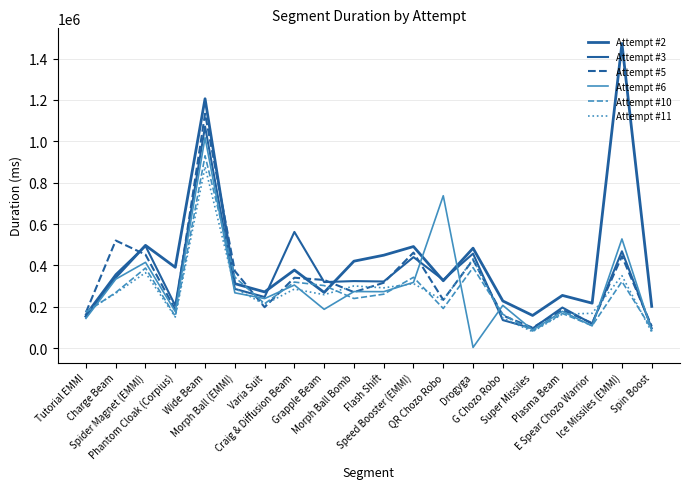

How many lines are shown in the chart?

6